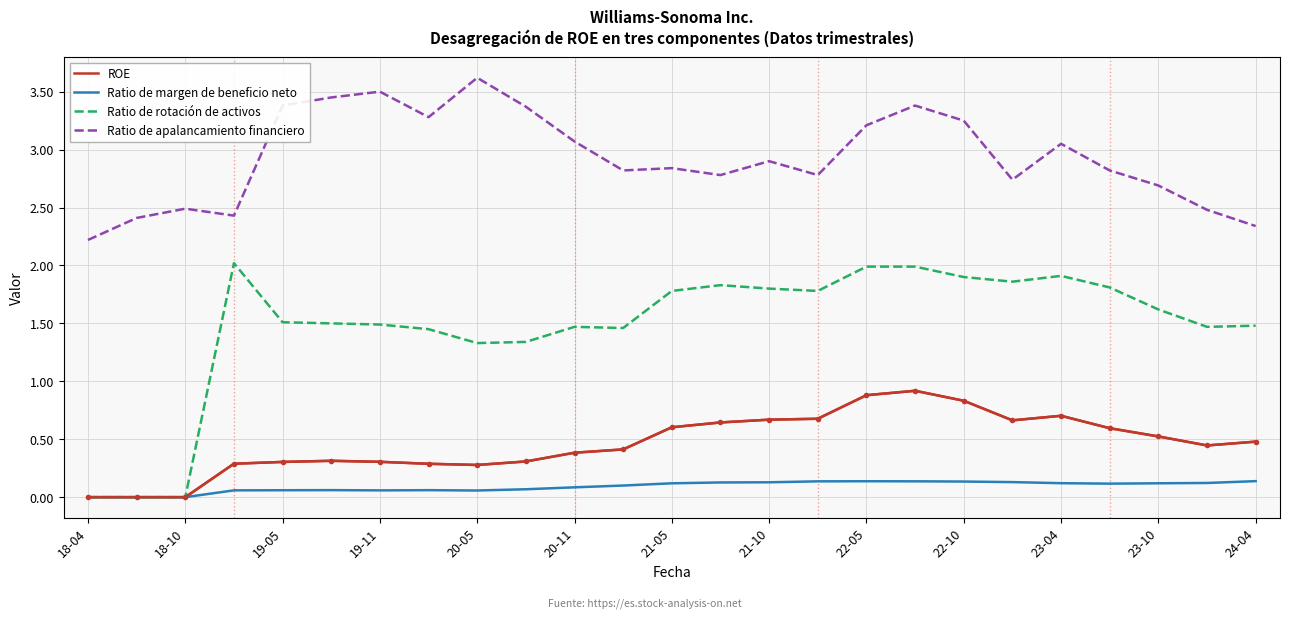

What is the sum of all Ratio de apalancamiento financiero values?

73.3